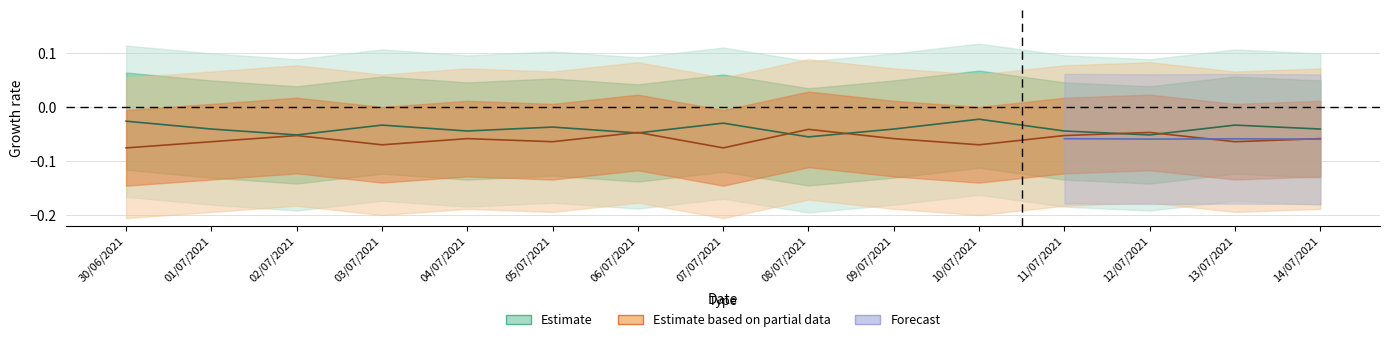

Which label corresponds to the largest value in the chart?

10/07/2021